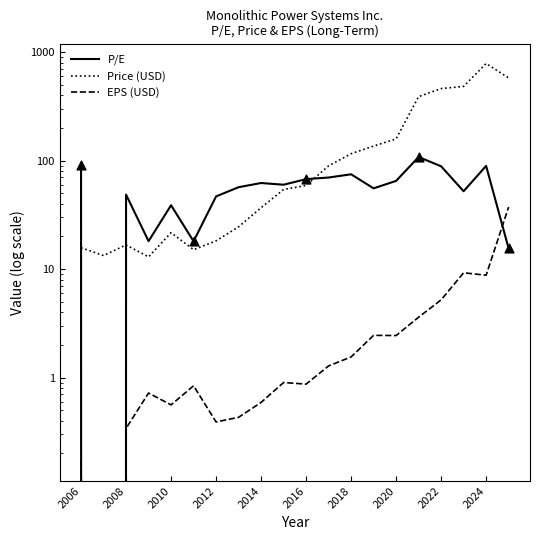

What are all the series names shown in the legend?

P/E, Price (USD), EPS (USD)